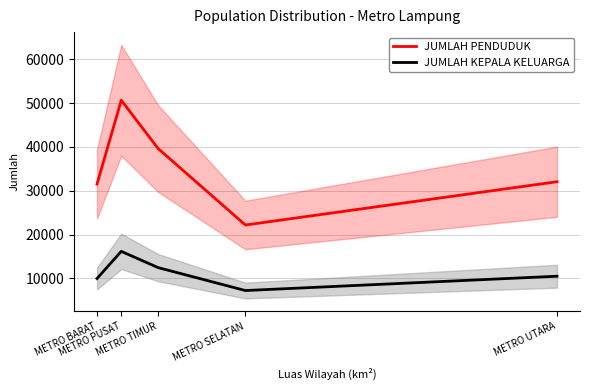

Rank the series by their average value, from lowest to highest.

JUMLAH KEPALA KELUARGA, JUMLAH PENDUDUK